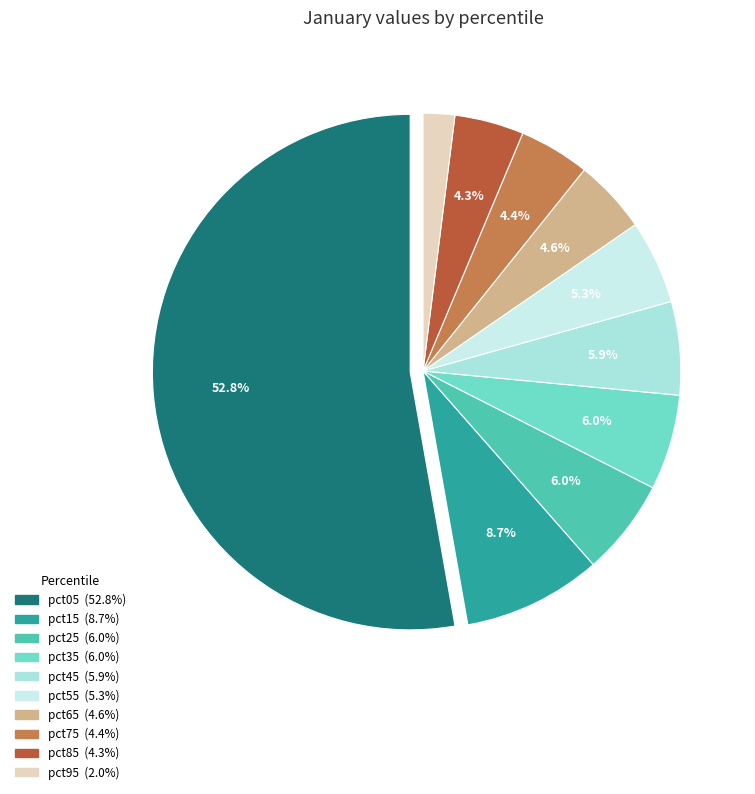

What portion of the pie excludes pct25?

94.0%